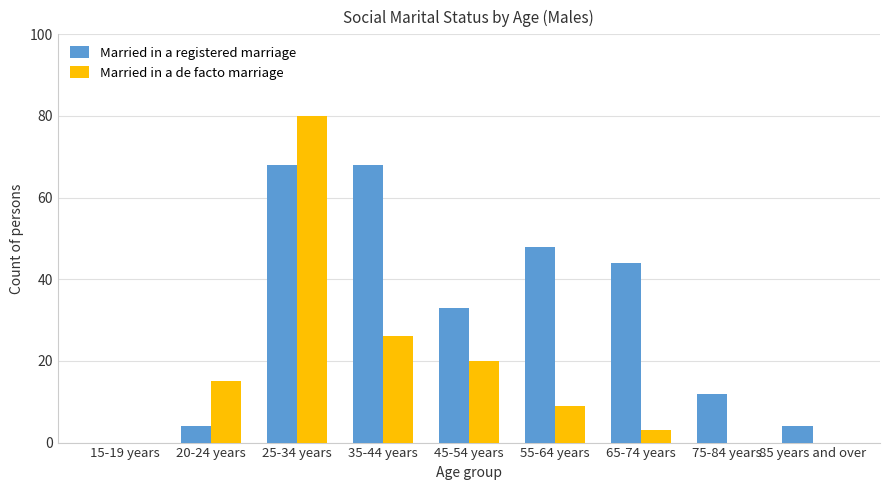

How many distinct data groups are displayed?

2